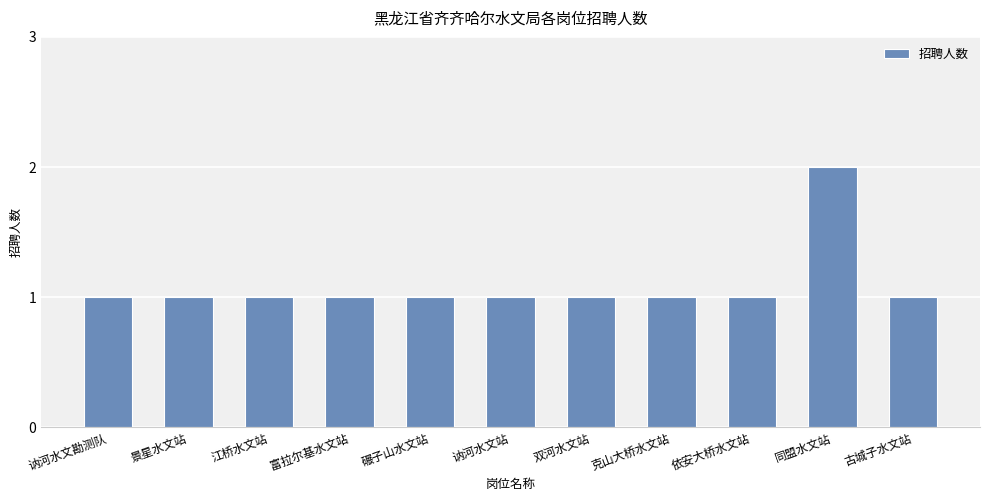

The value at 双河水文站 is 1. True or false?

True